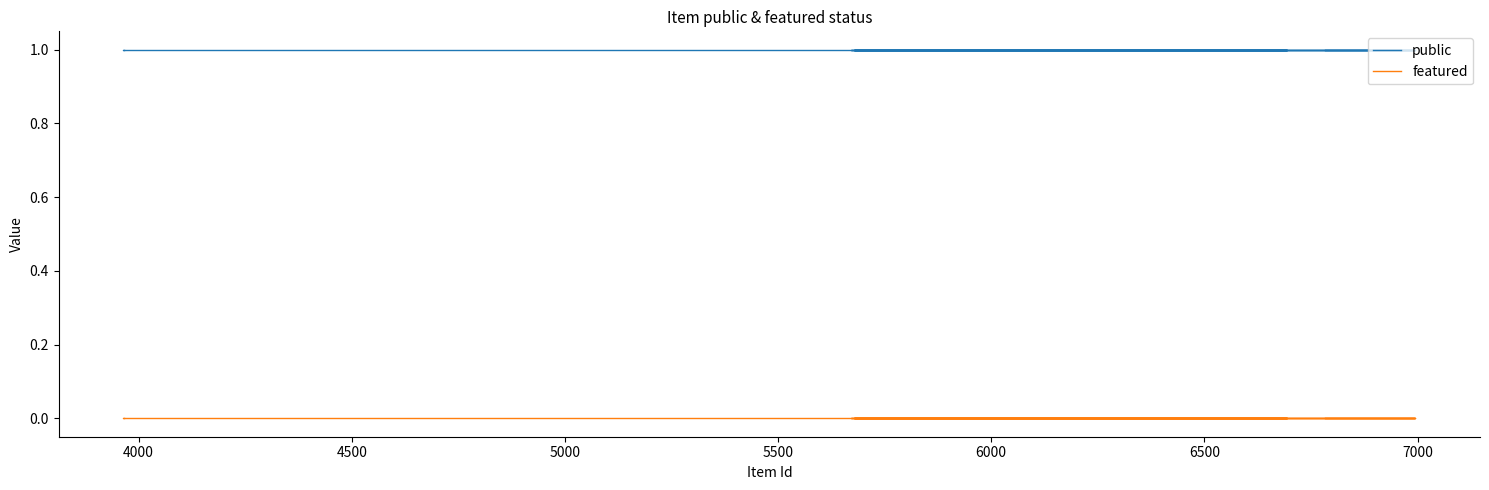

True or false: featured and public intersect in this chart.

False